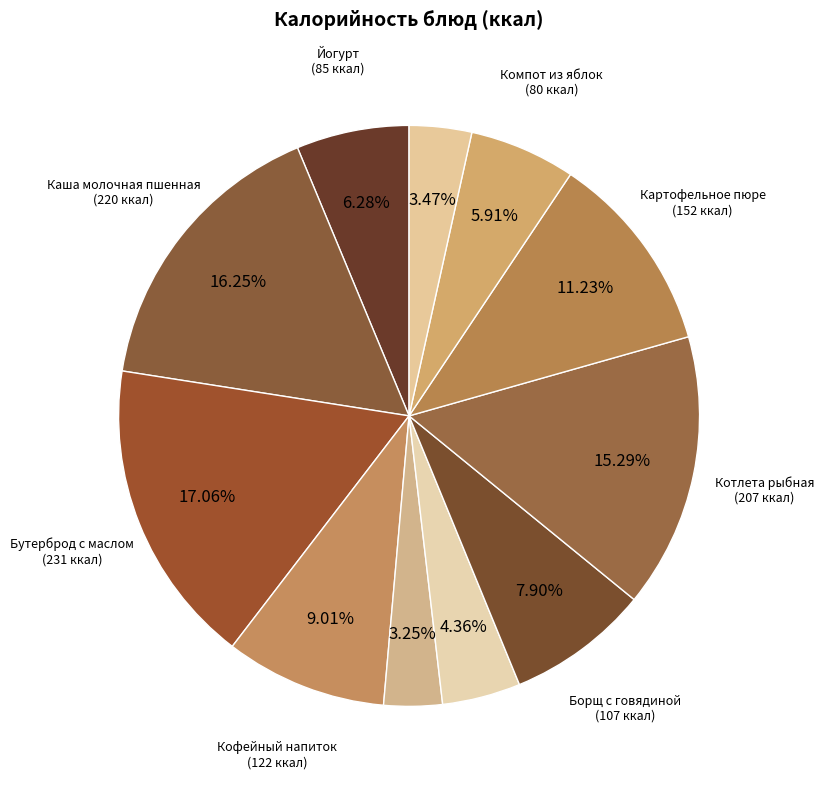

To the nearest percent, what is the average slice percentage?

9%